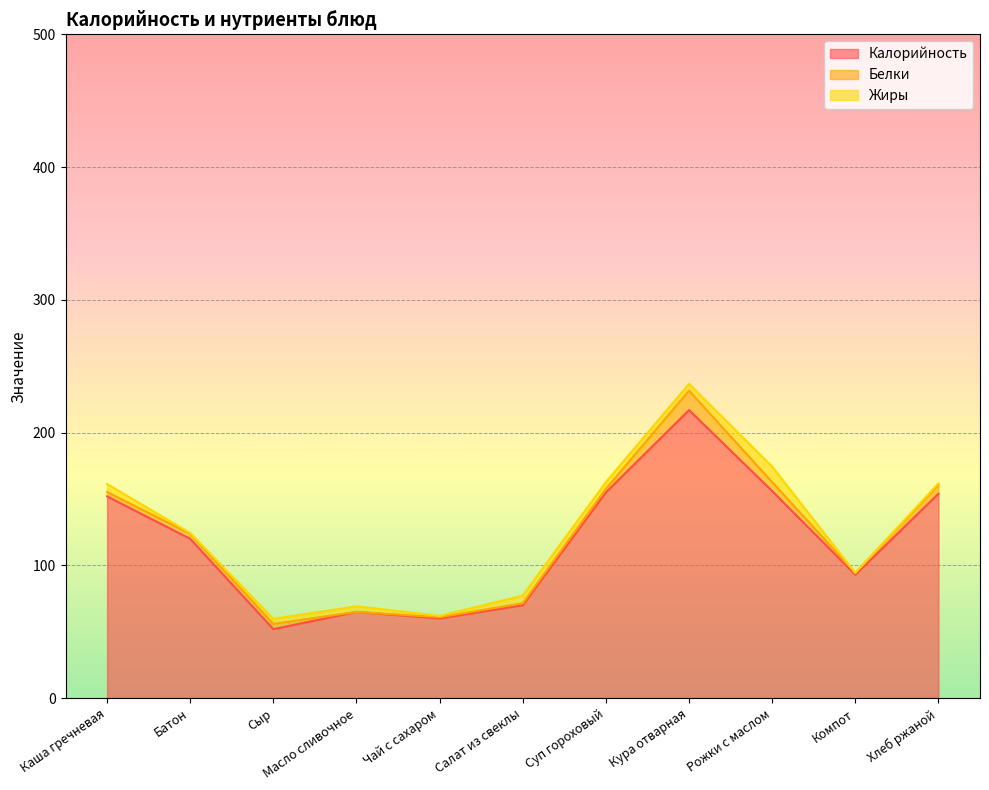

Reading right to left, transcribe all the data shown in this chart.

Калорийность: Хлеб ржаной=154.0	Компот=93.0	Рожки с маслом=156.0	Кура отварная=217.0	Суп гороховый=155.0	Салат из свеклы=70.0	Чай с сахаром=60.0	Масло сливочное=65.0	Сыр=52.0	Батон=120.0	Каша гречневая=152.0
Белки: Хлеб ржаной=6.6	Компот=1.4	Рожки с маслом=6.7	Кура отварная=14.6	Суп гороховый=2.7	Салат из свеклы=1.5	Чай с сахаром=1.0	Масло сливочное=0.0	Сыр=3.9	Батон=3.8	Каша гречневая=3.3
Жиры: Хлеб ржаной=1.2	Компот=0.0	Рожки с маслом=11.7	Кура отварная=5.2	Суп гороховый=5.1	Салат из свеклы=5.8	Чай с сахаром=1.0	Масло сливочное=4.2	Сыр=3.9	Батон=0.6	Каша гречневая=6.0